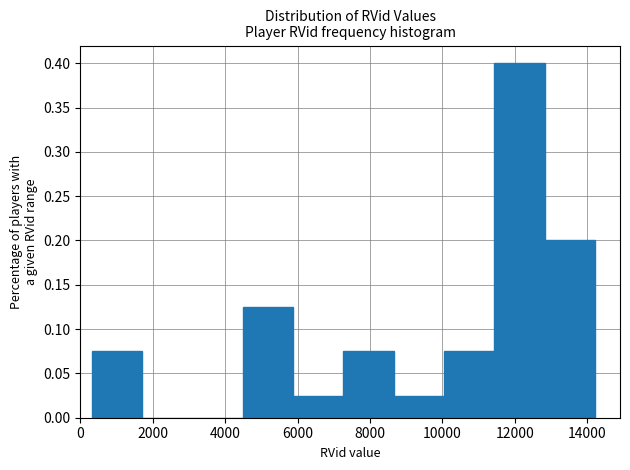

Reading left to right, transcribe this chart: for each bar, give the range it covers on the x-axis and its height. Neither the bar edges nor the heights are printed on the chart, so give them approximately, as read against the axes.

400 to 1800: 0.075
1800 to 3000: 0
3000 to 4400: 0
4400 to 5800: 0.125
5800 to 7200: 0.025
7200 to 8600: 0.075
8600 to 10000: 0.025
10000 to 11400: 0.075
11400 to 12800: 0.400
12800 to 14200: 0.200